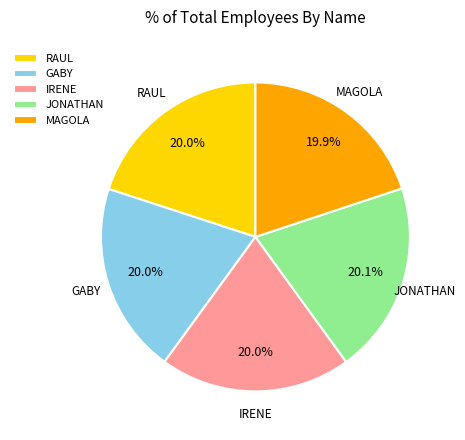

What is the ratio of the value at GABY to the value at MAGOLA?

1.0